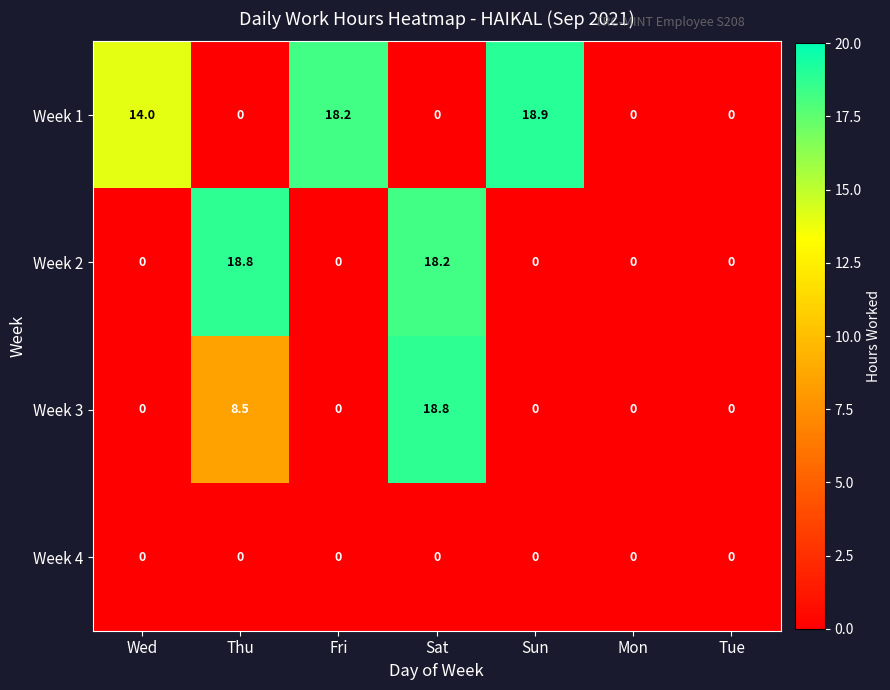

Rank the series by their average value, from highest to lowest.

Week 1, Week 2, Week 3, Week 4